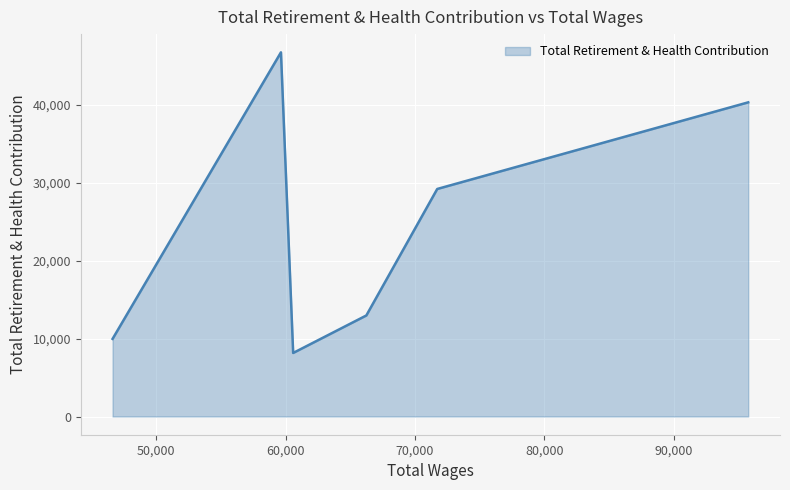

At which category does the chart reach its peak across all series?

59648